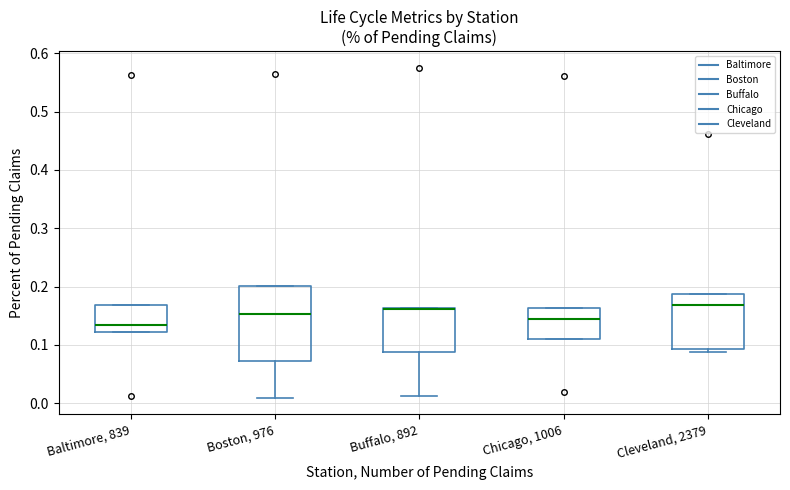

Which box is the tallest, from its lower edge to its upper edge?

Boston, 976